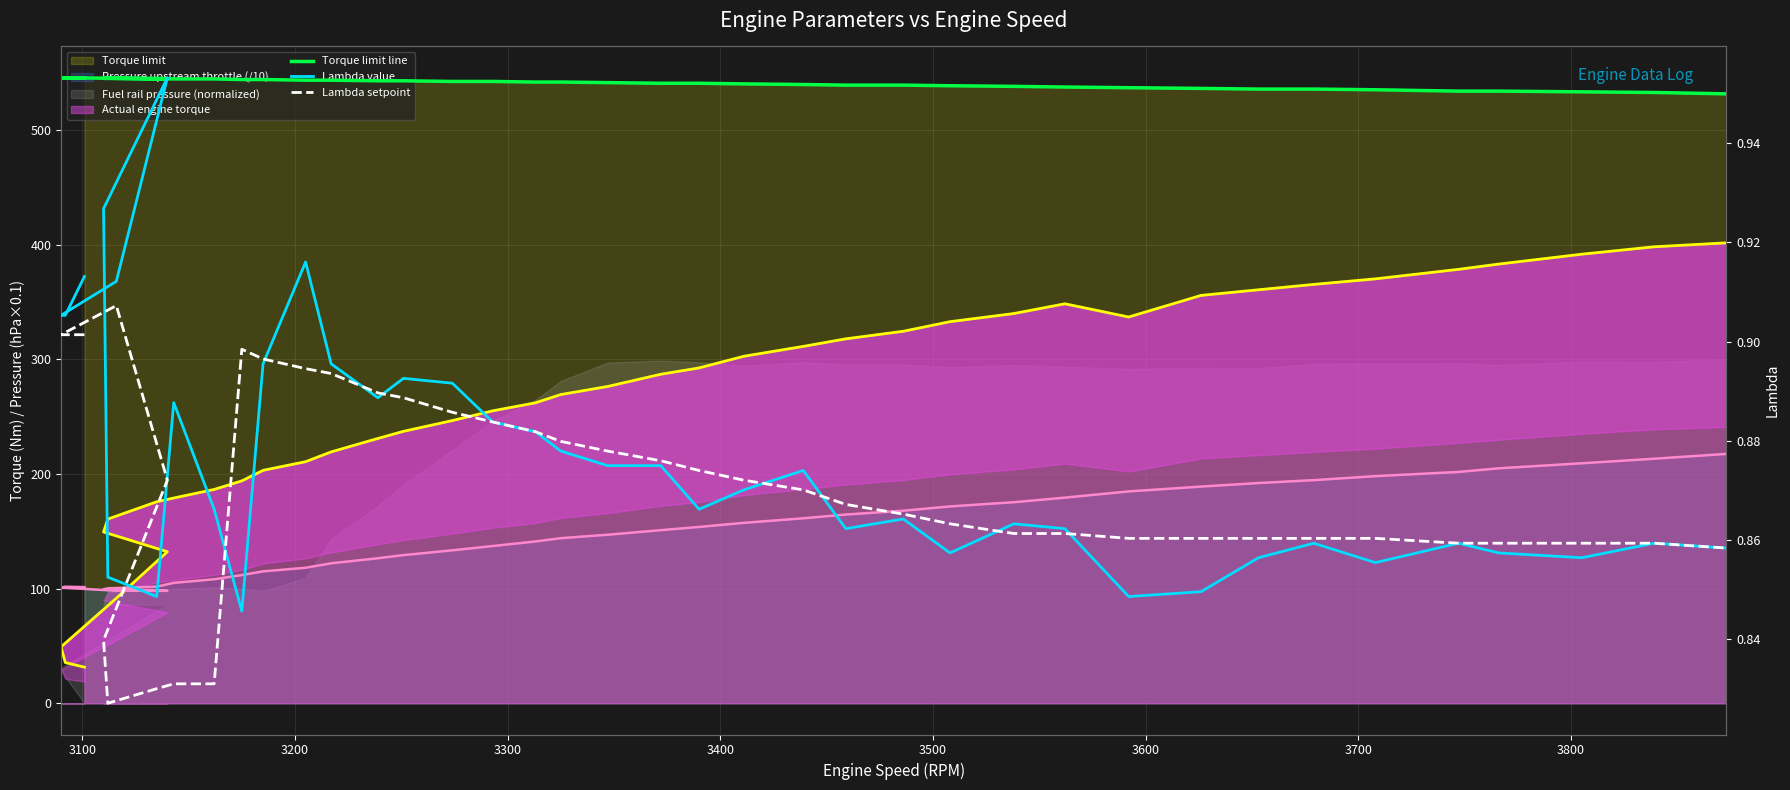

What is the highest value of the Lambda value series?

1.0